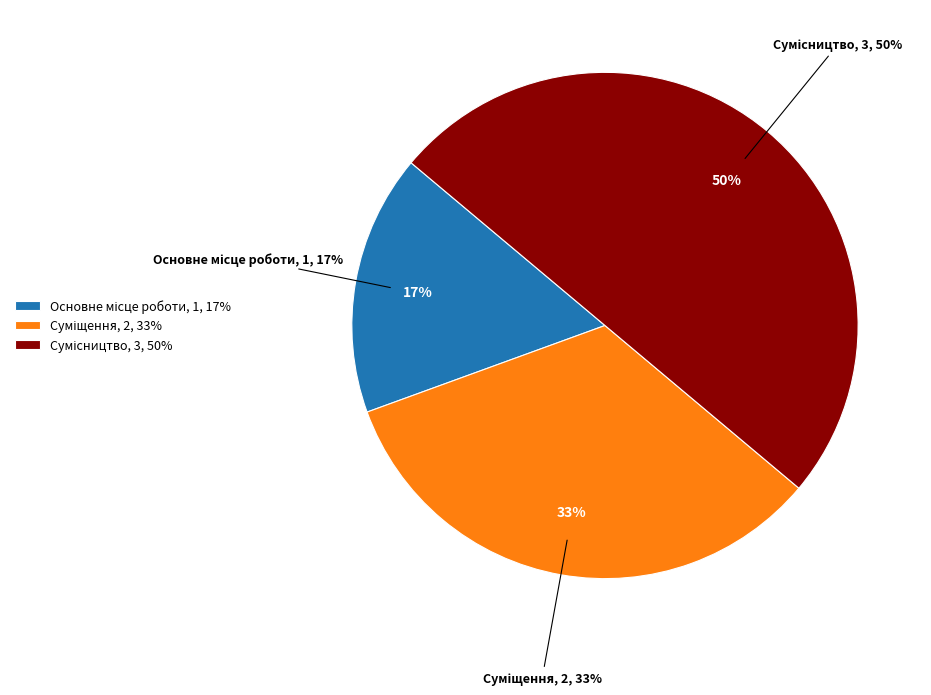

What portion of the pie excludes Суміщення?

66.7%